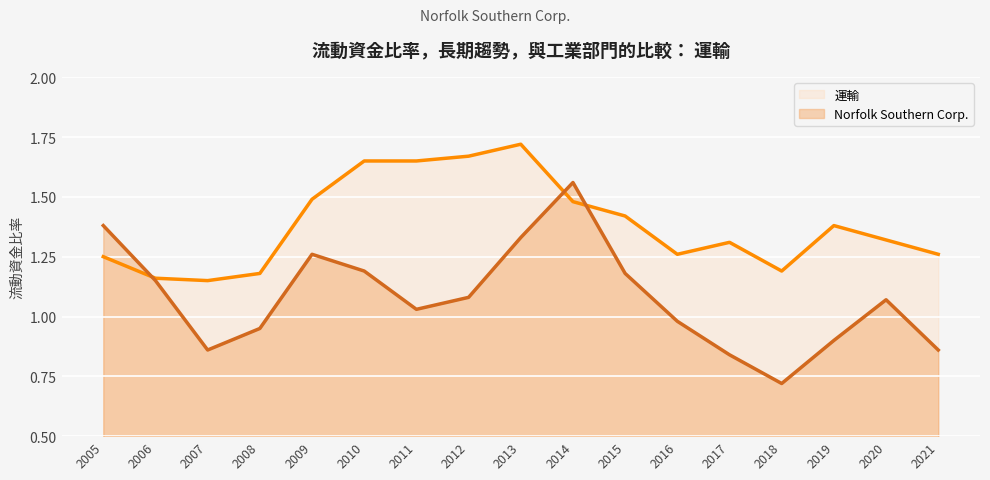

Reading right to left, extract all data points from this chart.

Norfolk Southern Corp.: 2021=0.9	2020=1.1	2019=0.9	2018=0.7	2017=0.8	2016=1.0	2015=1.2	2014=1.6	2013=1.3	2012=1.1	2011=1.0	2010=1.2	2009=1.3	2008=0.9	2007=0.9	2006=1.1	2005=1.4
運輸: 2021=1.3	2020=1.3	2019=1.4	2018=1.2	2017=1.3	2016=1.3	2015=1.4	2014=1.5	2013=1.7	2012=1.7	2011=1.6	2010=1.6	2009=1.5	2008=1.2	2007=1.1	2006=1.2	2005=1.2